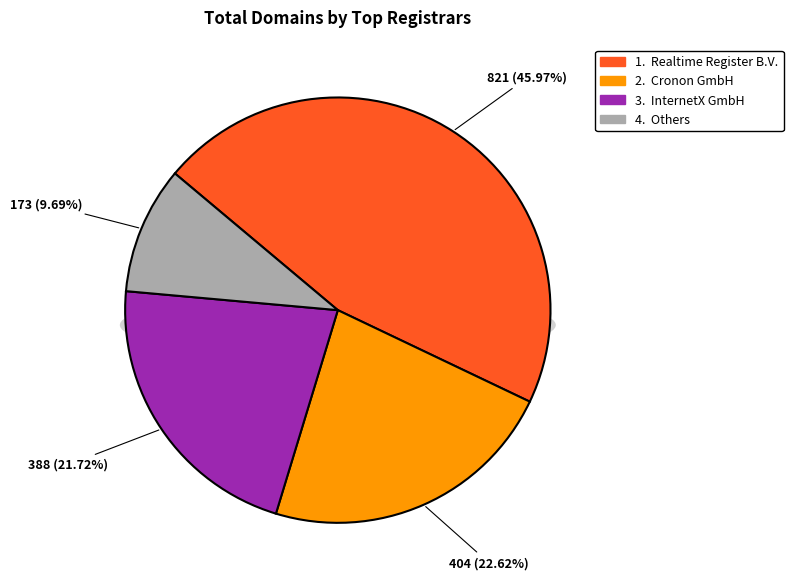

Does any single category account for the majority?

No